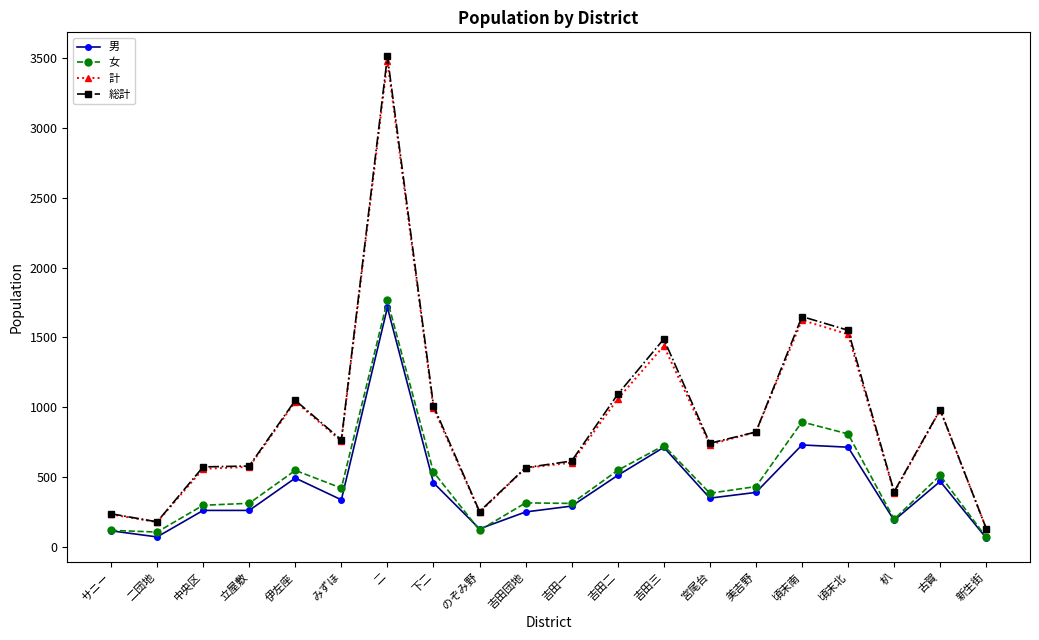

In 計, how many points are higher than both neighbors (excluding endpoints)?

5